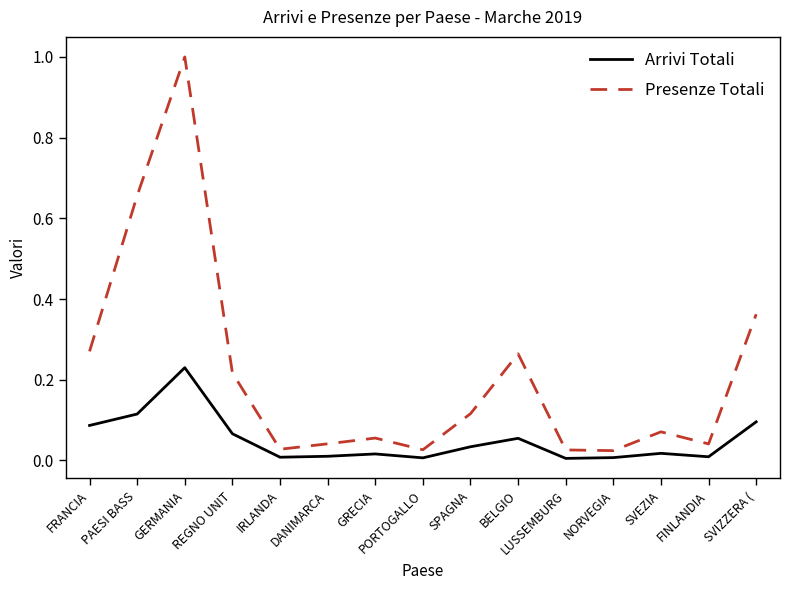

How many lines are shown in the chart?

2